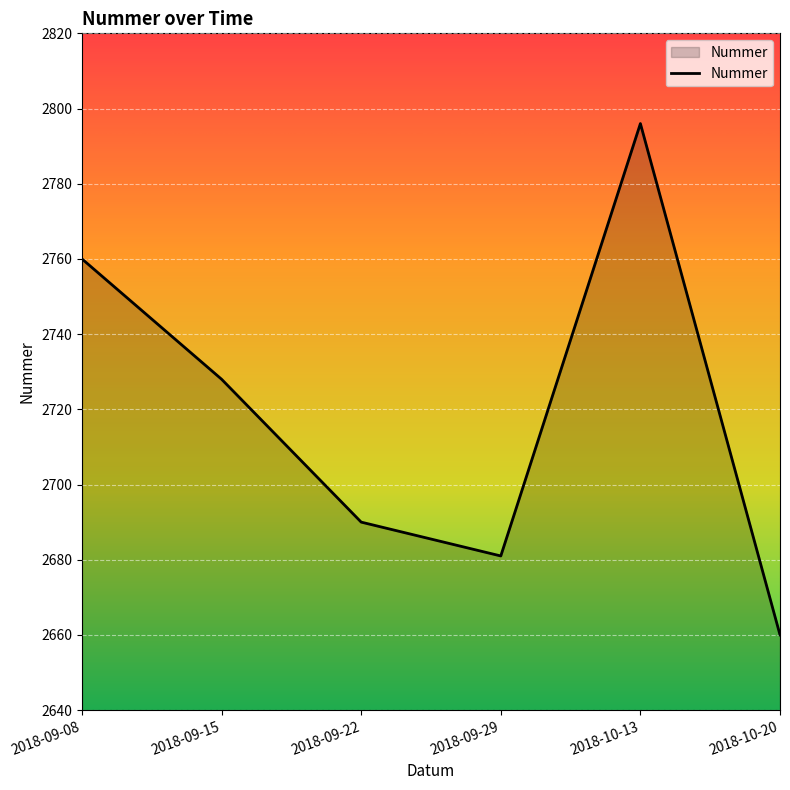

List the labels in order of value, smallest first.

2018-10-20, 2018-09-29, 2018-09-22, 2018-09-15, 2018-09-08, 2018-10-13